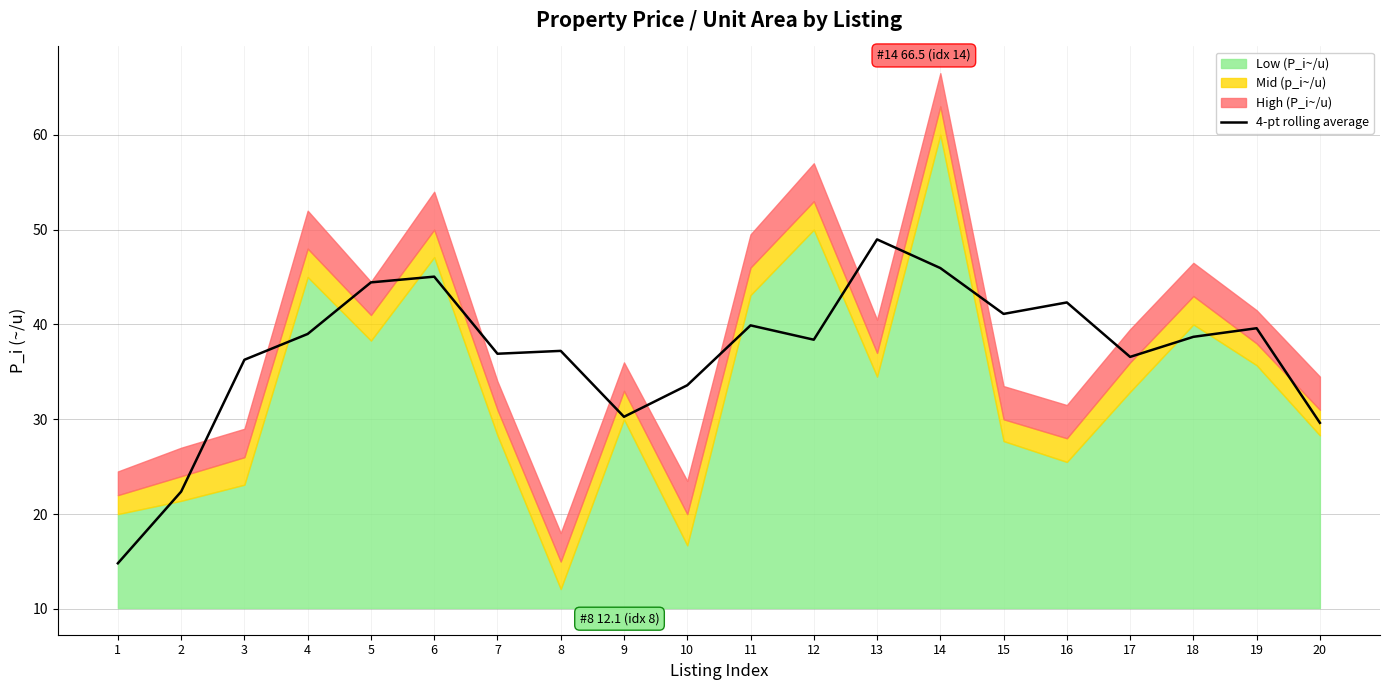

The value of 4-pt rolling average at 17 is 18.7. True or false?

False